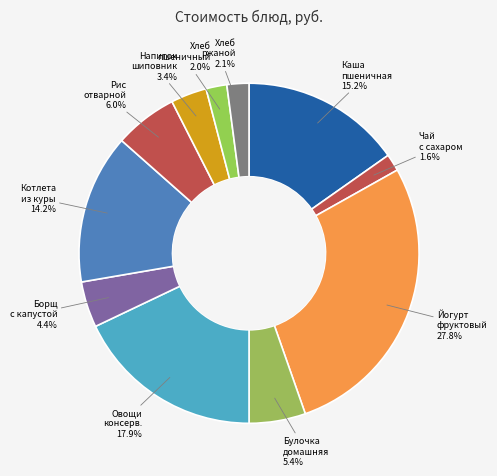

Approximately how many times larger is the value at Хлеб пшеничный compared to Напиток шиповник?

0.6